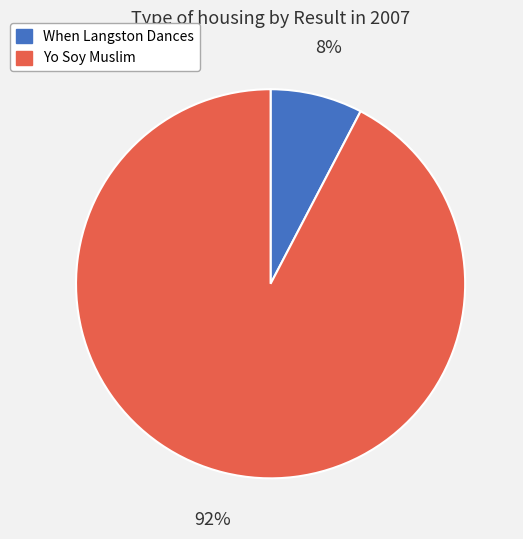

To the nearest percent, what portion does Yo Soy Muslim represent?

92%